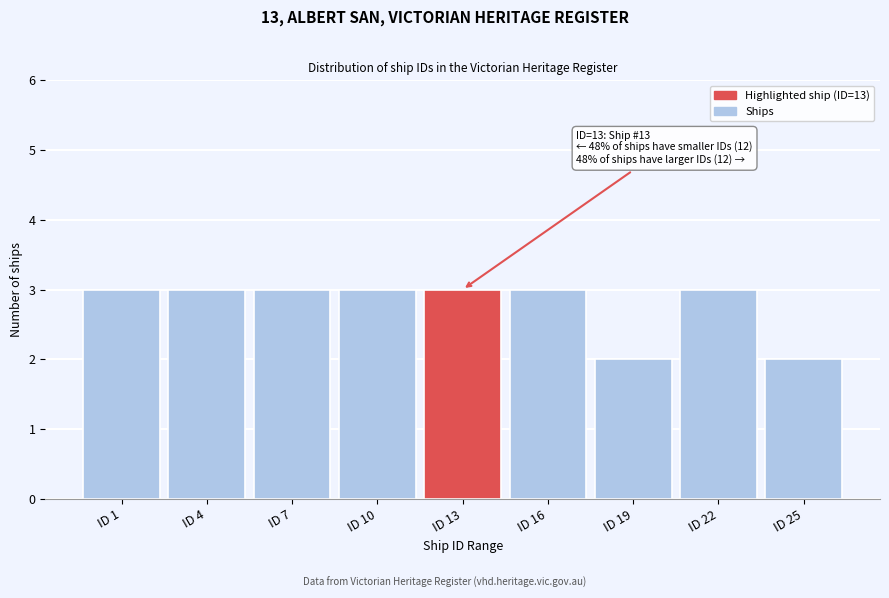

Reading right to left, what are all the values shown in this chart?

2	3	2	3	3	3	3	3	3